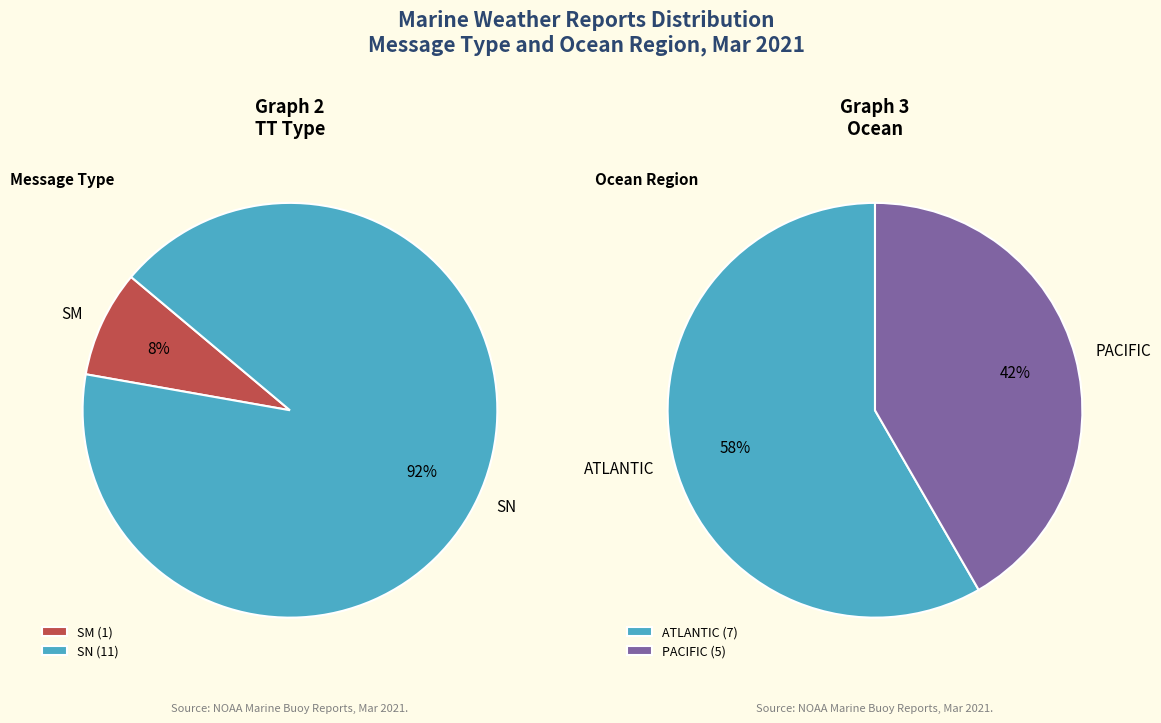

How many segments does this pie chart have?

2